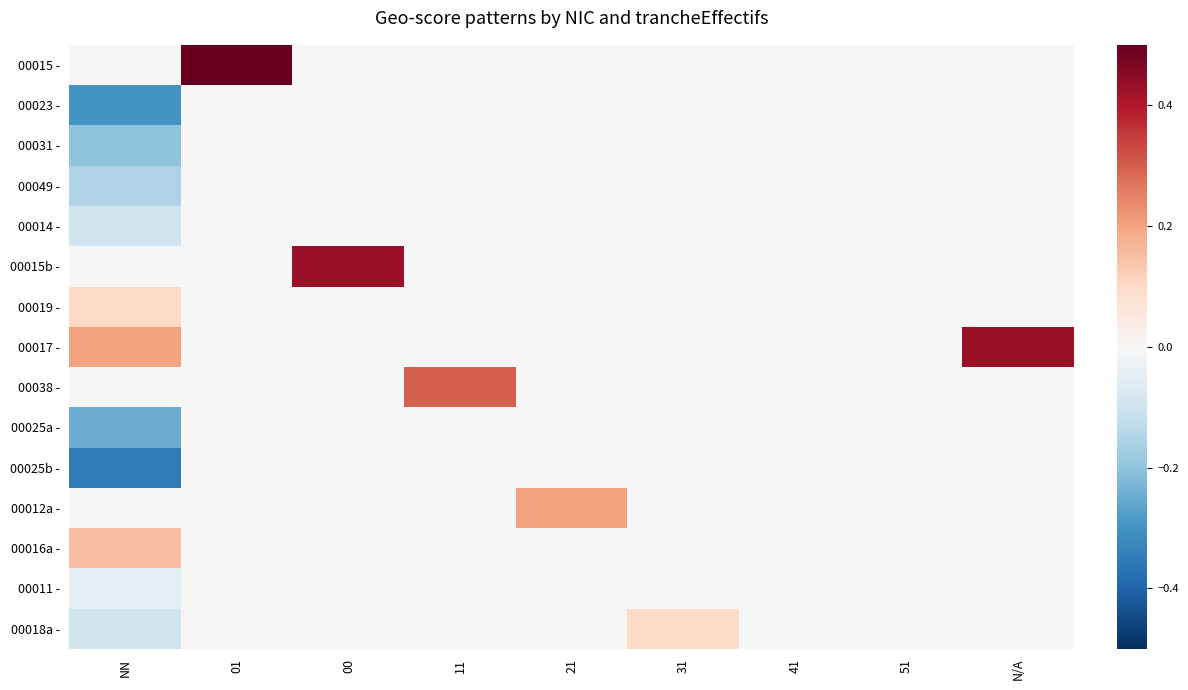

What is the maximum value shown in the chart?

0.9